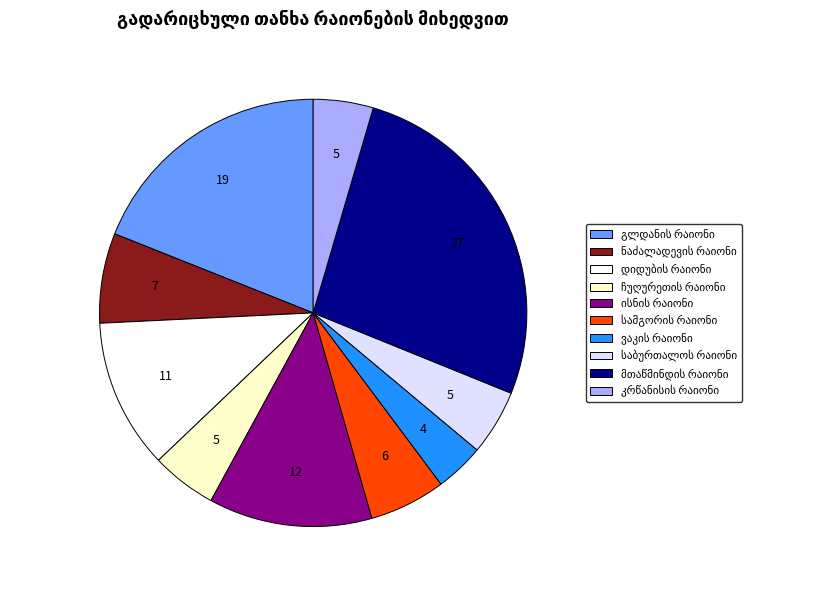

Is there any slice that represents more than half of the pie?

No